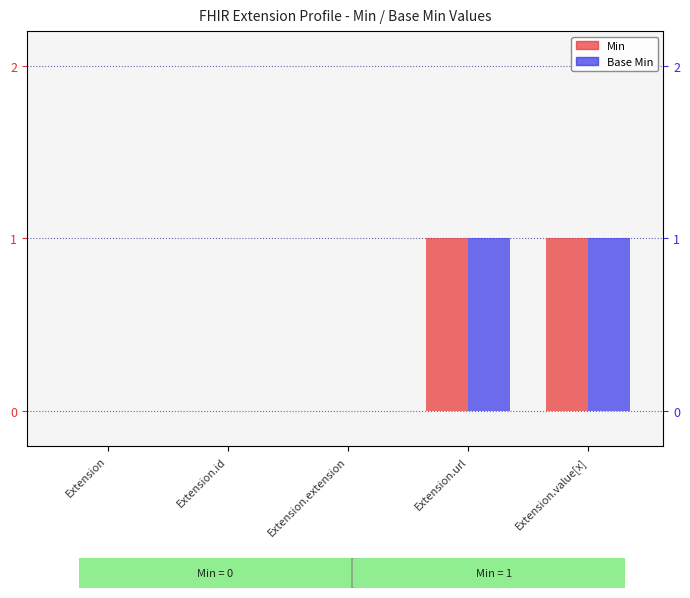

What is the difference between the maximum and minimum values in the Min series?

1